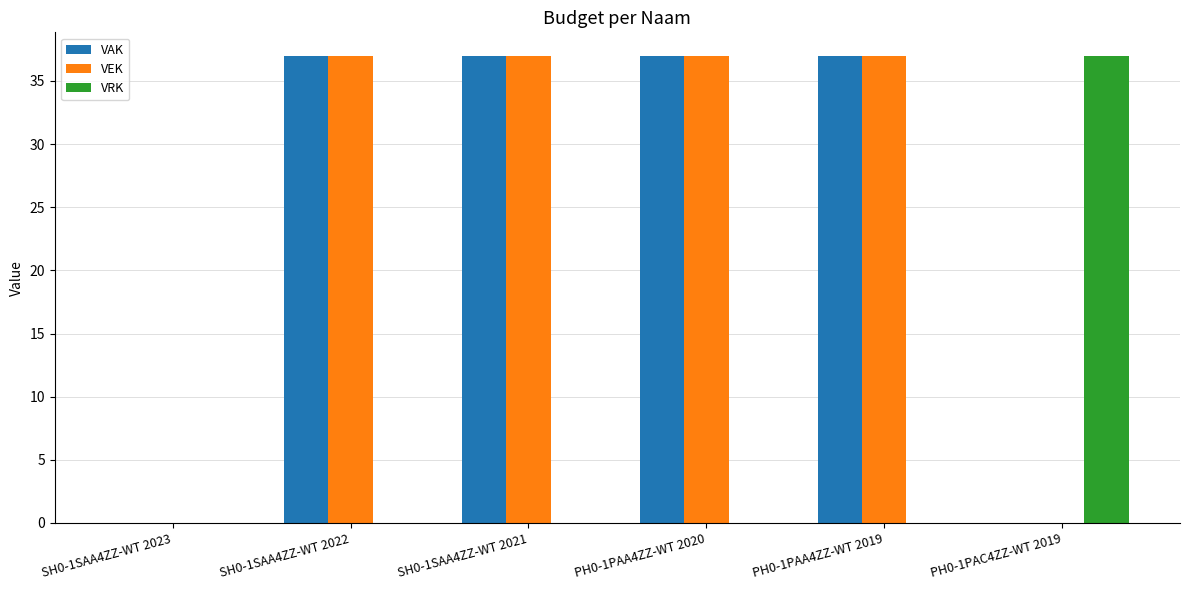

What is the maximum value for VAK?

37